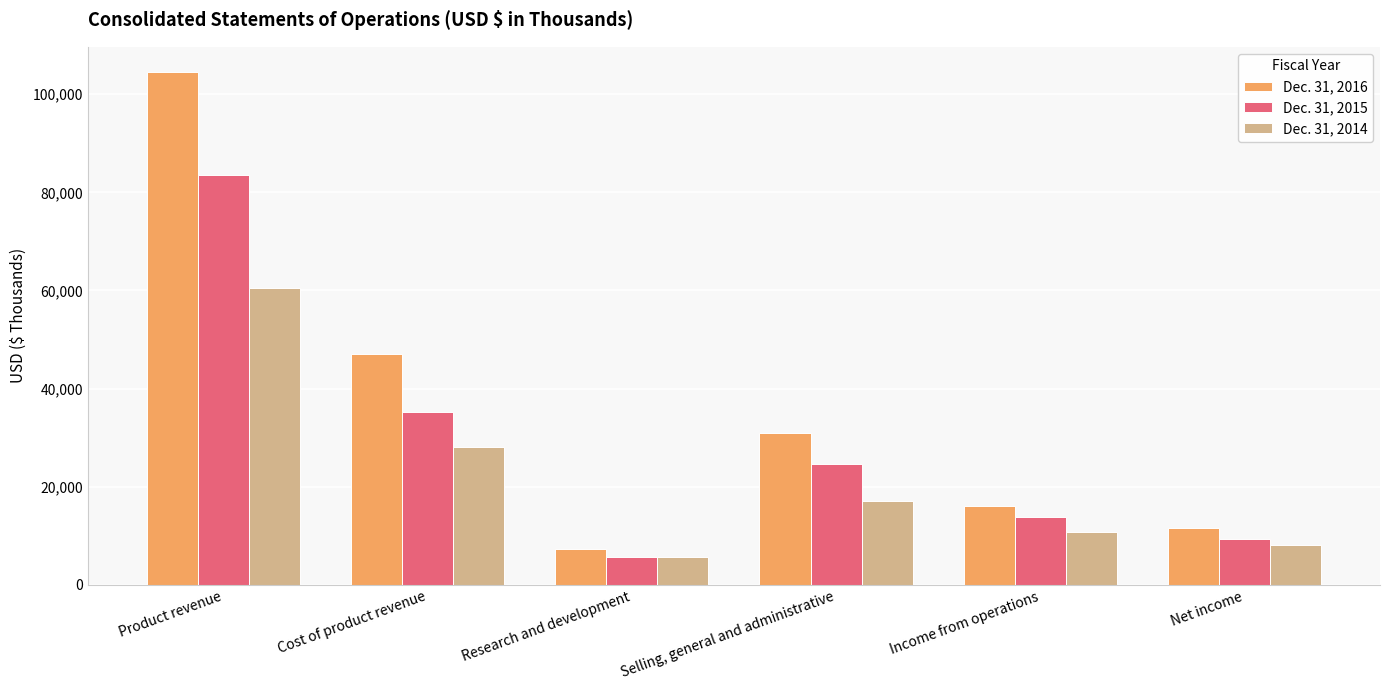

What is the highest value of the Dec. 31, 2014 series?

60431